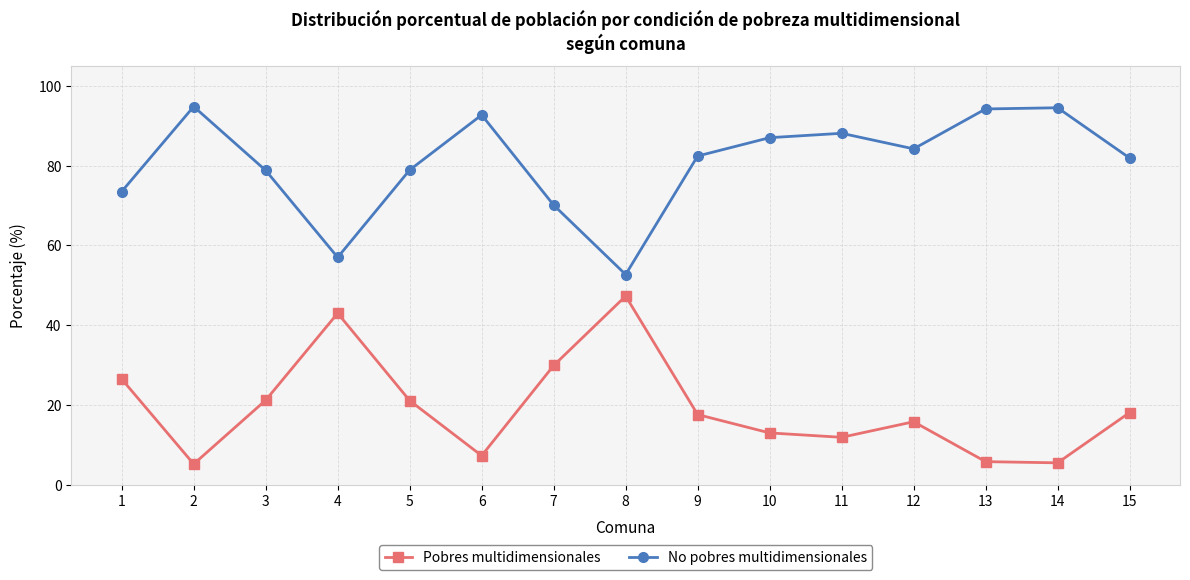

Where does the No pobres multidimensionales series first go above 82?

2